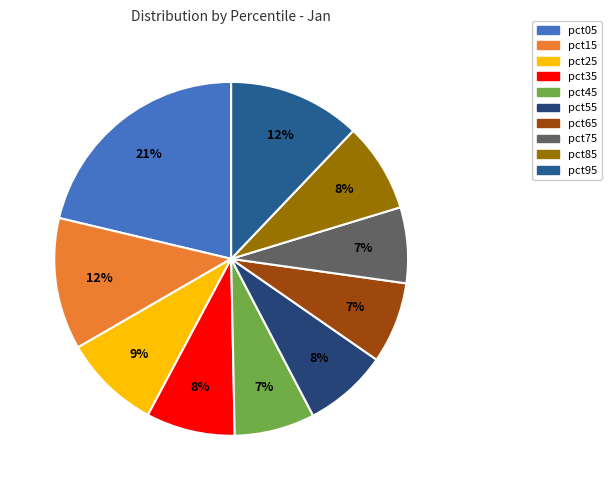

Does pct15 account for over 50% of the chart?

No